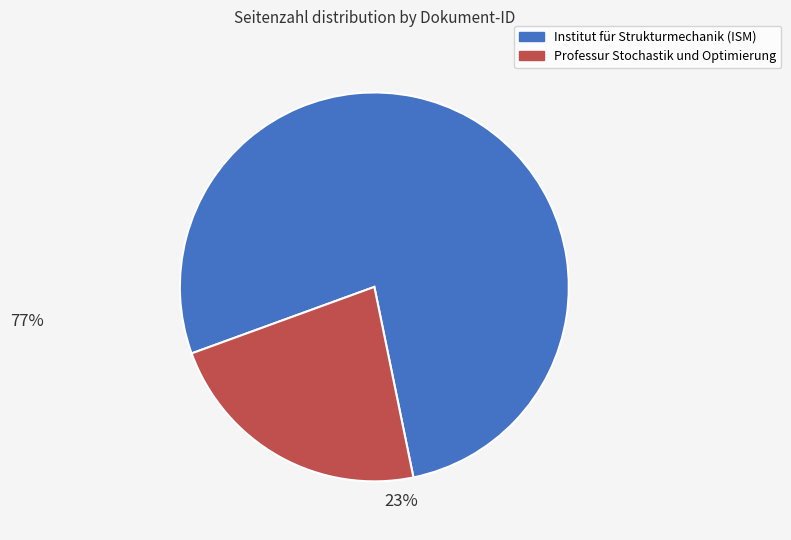

Is there a majority slice in this chart?

Yes